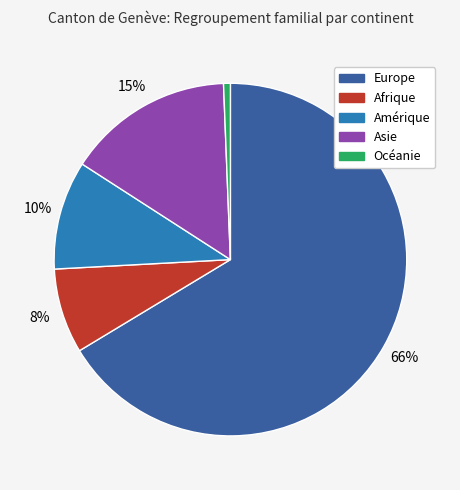

The Afrique slice represents 8% of the pie. True or false?

True